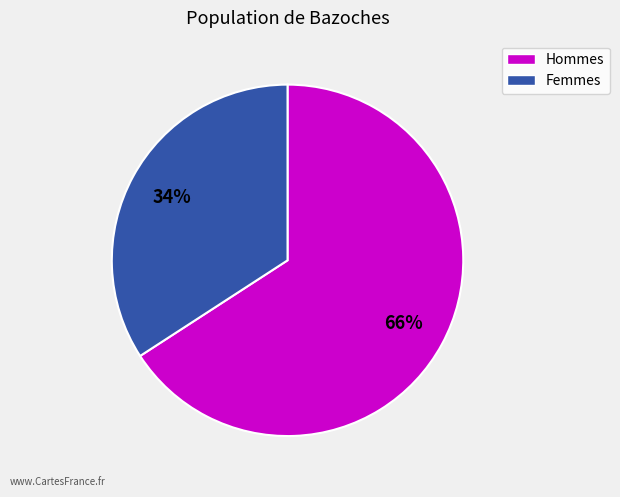

Approximately how many times larger is the value at Femmes compared to Hommes?

0.5